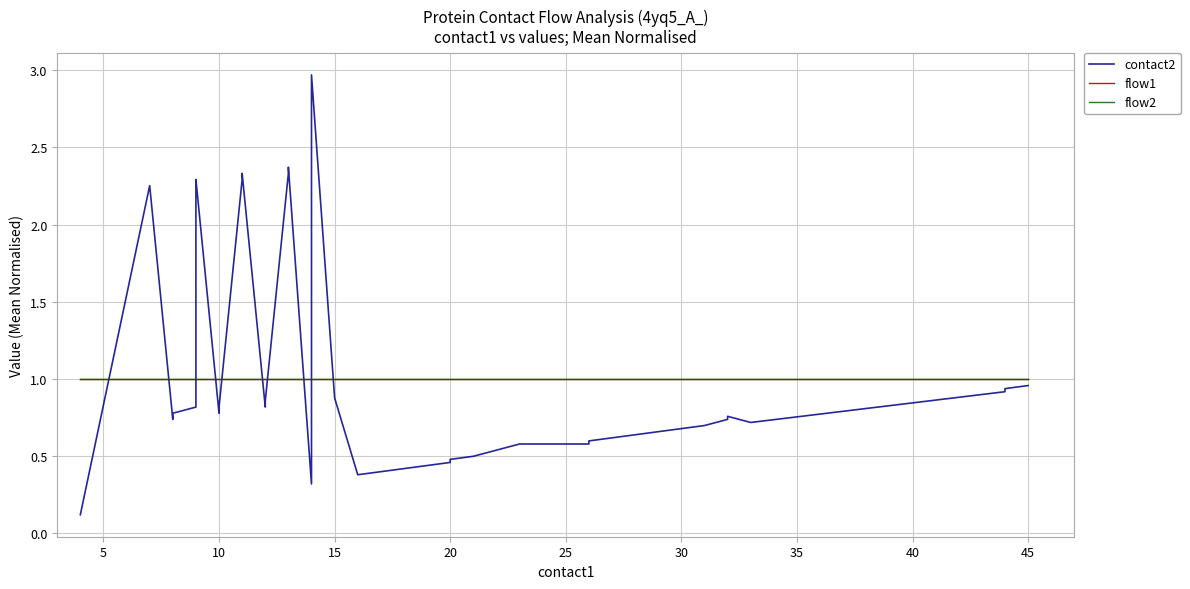

What is the lowest value of the contact2 series?

0.1